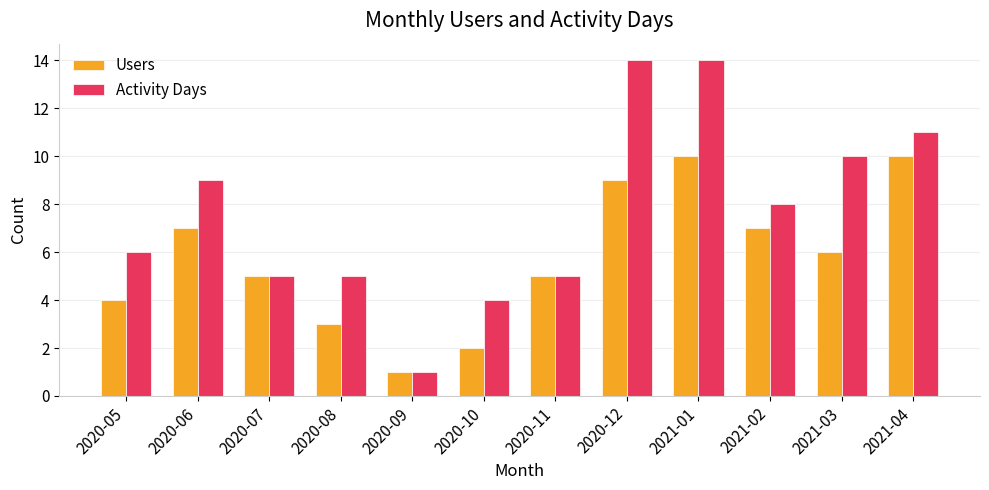

What are all the series names shown in the legend?

Users, Activity Days